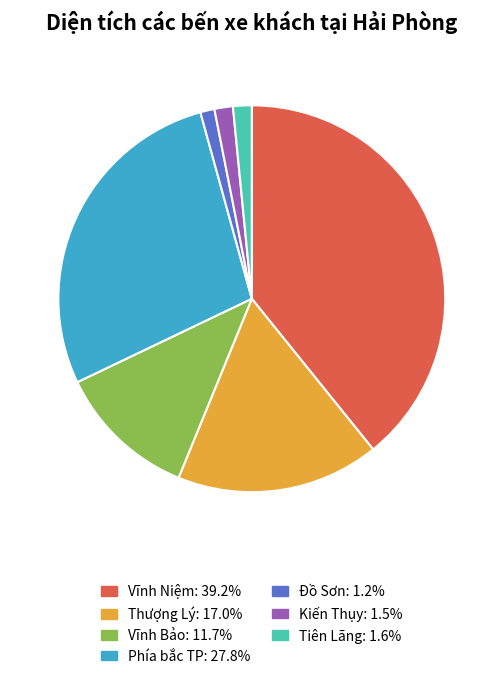

Combined, do Phía bắc TP: 27.8% and Vĩnh Niệm: 39.2% account for over 50%?

Yes